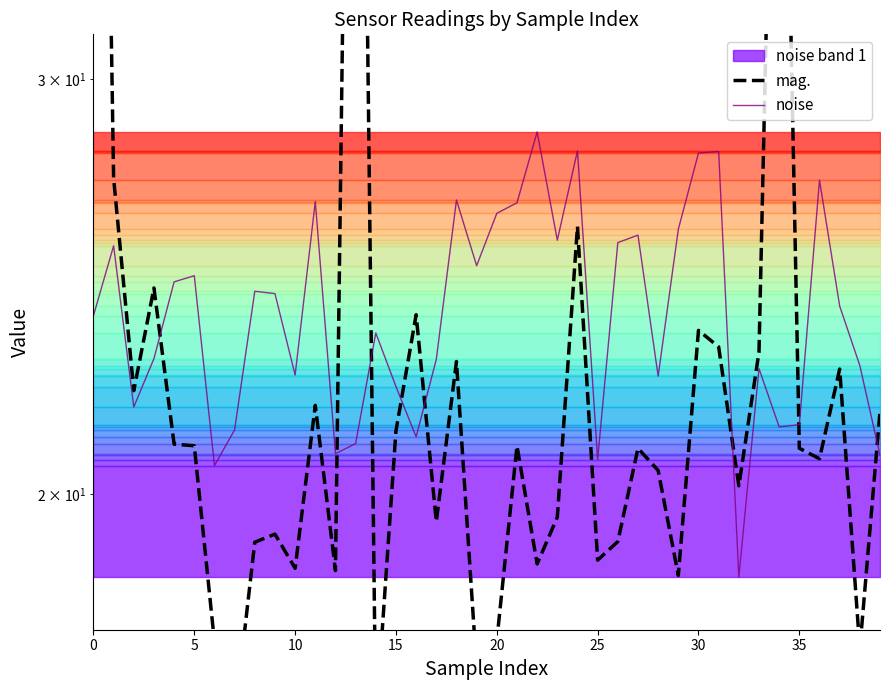

Which series has the largest total across all categories?

mag.